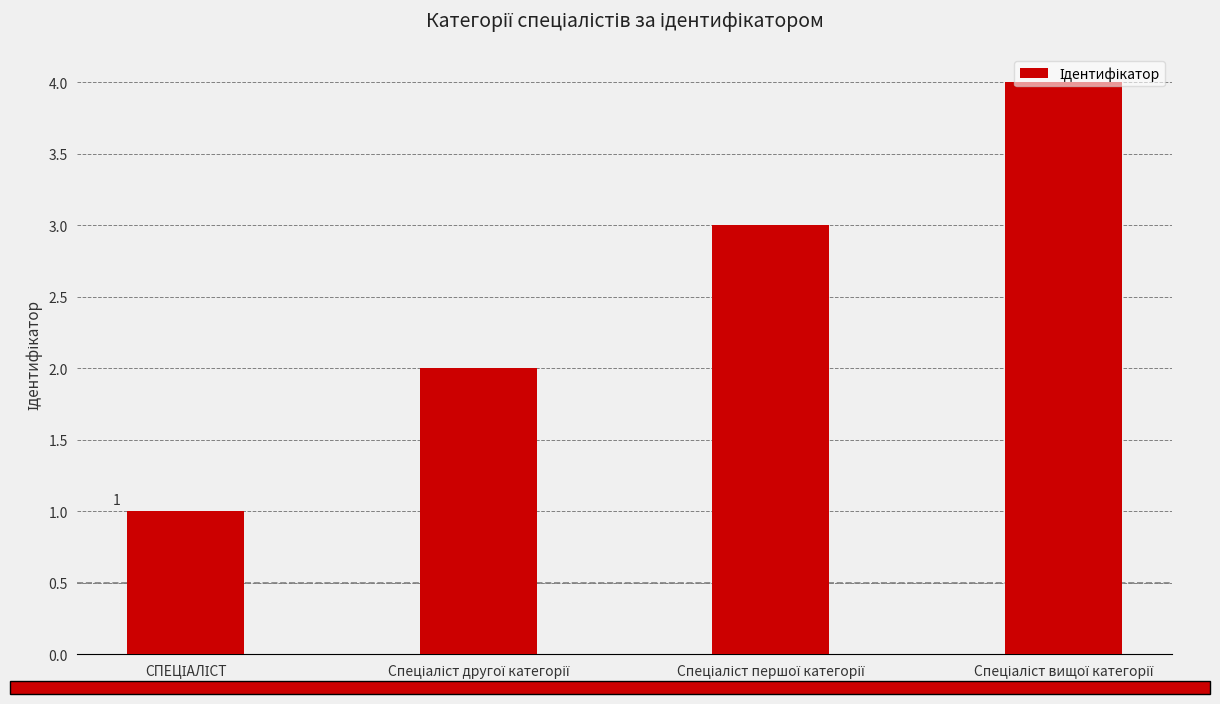

What is the minimum value shown in the chart?

1